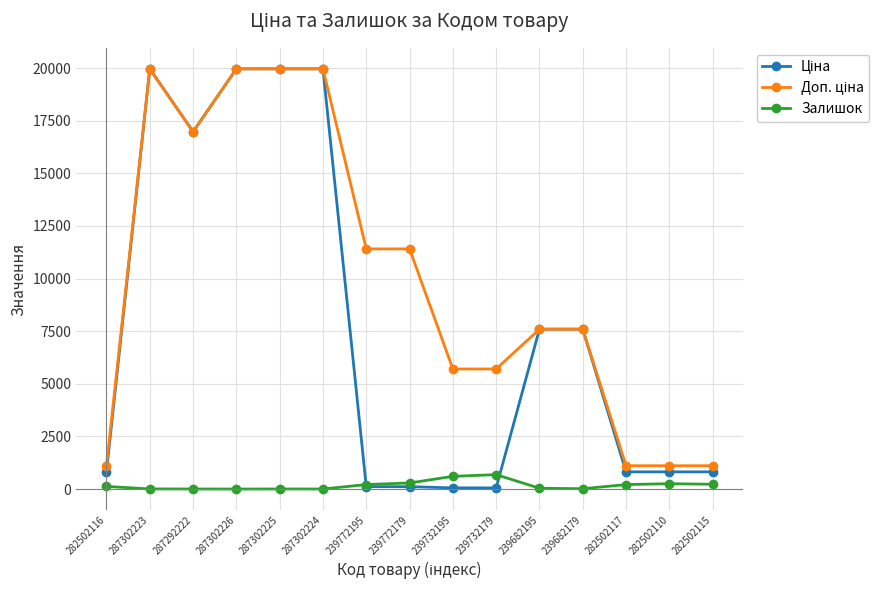

At how many categories does at least one series exceed 9877?

7